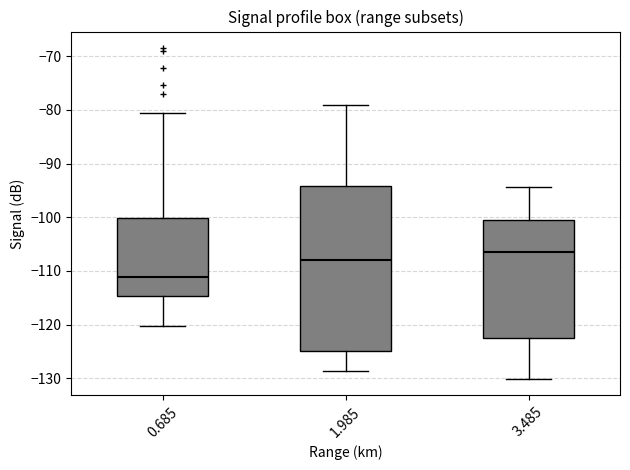

Which box is the tallest, from its lower edge to its upper edge?

1.985